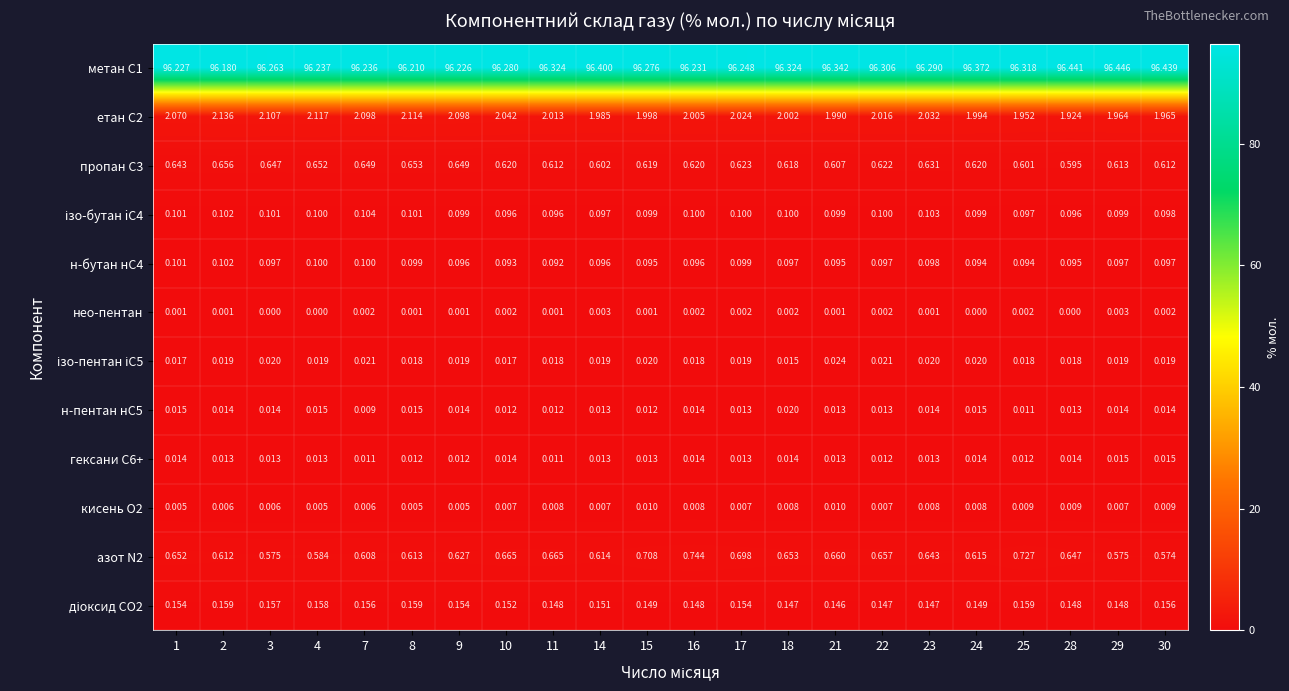

Is the value of н-пентан нС5 at 29 greater than the value of етан С2 at 30?

No